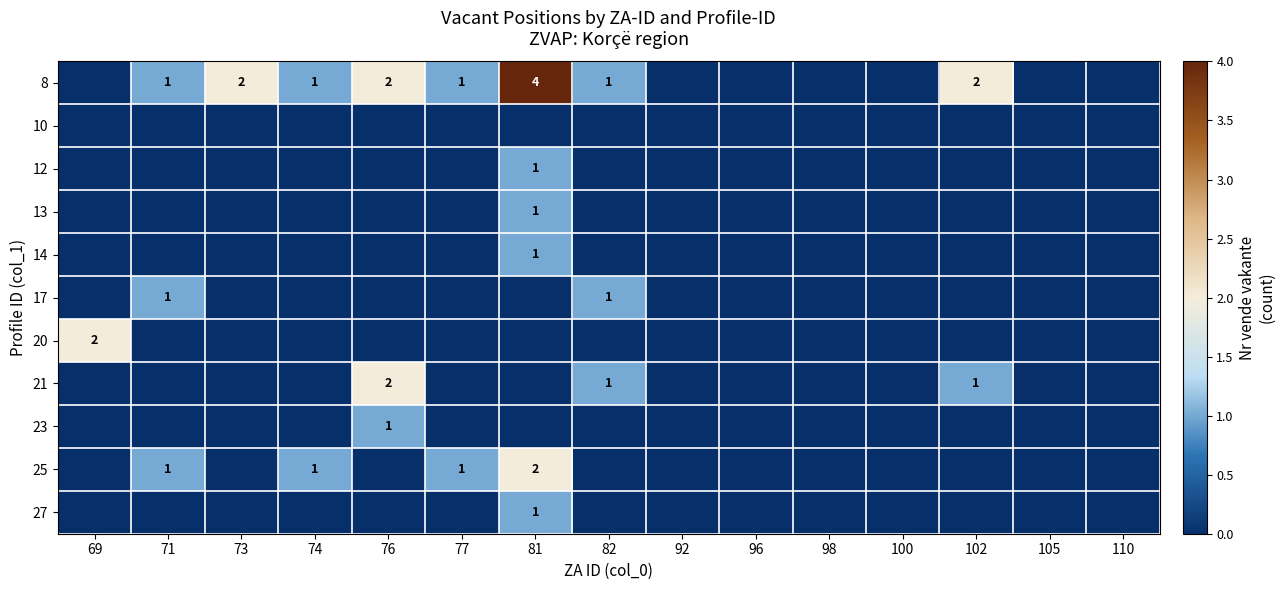

Is it true that 8 equals 3 at 76?

False